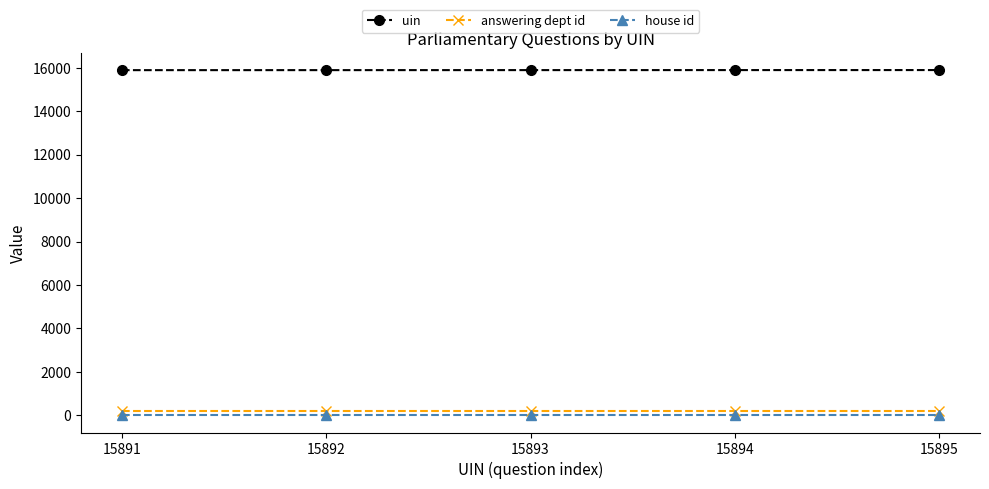

List the series in order of their peak value, highest first.

uin, answering dept id, house id